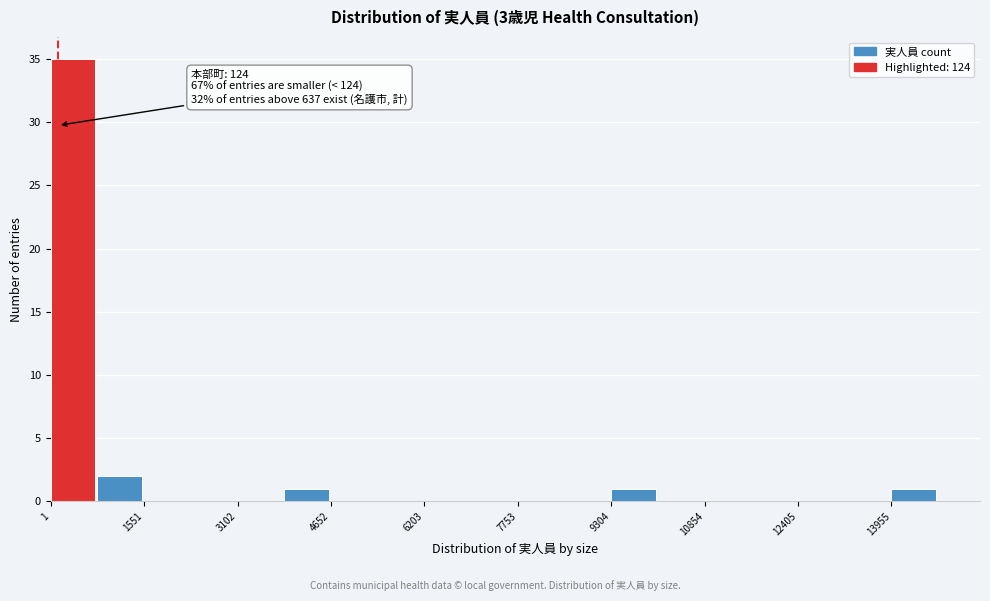

Around what value on the x-axis is the tallest bar? Give the approximate position of its centre, as read against the axis.

400